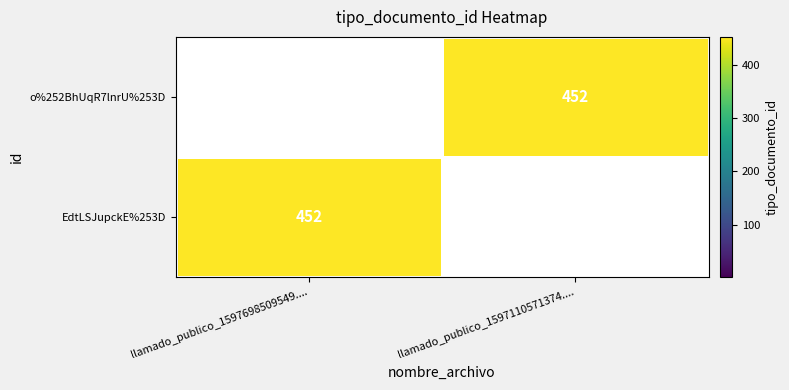

The value of EdtLSJupckE%253D at llamado_publico_1597698509549.... is 452. True or false?

True